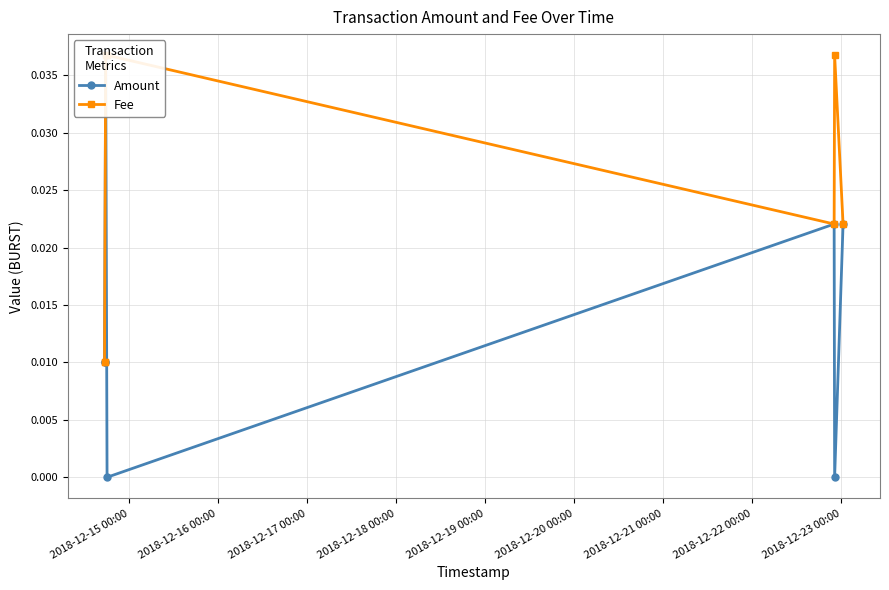

What is the sum of all Amount values?

0.1